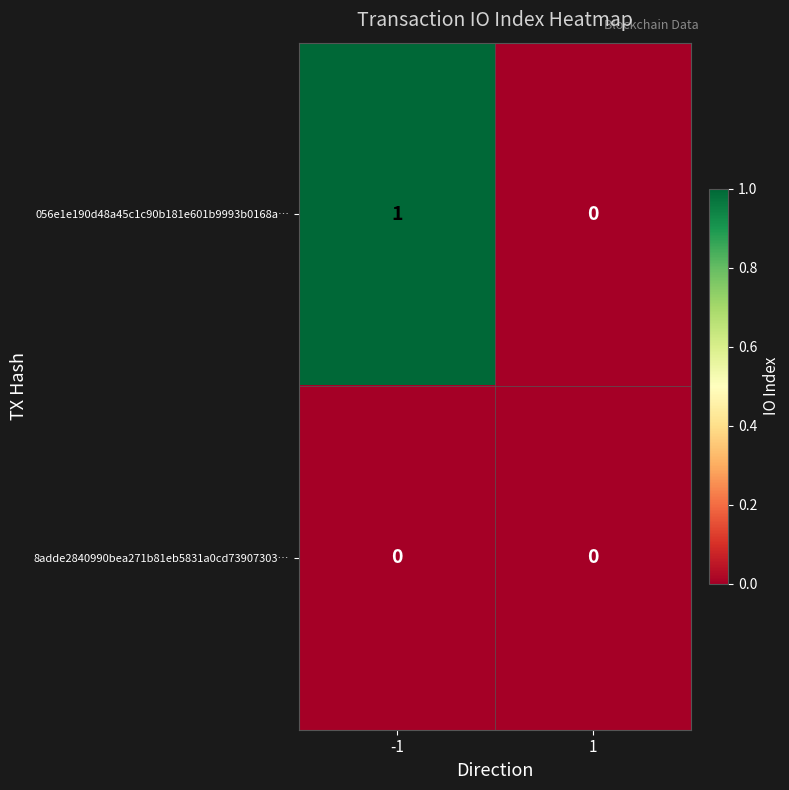

Reading left to right, transcribe all the data shown in this chart.

056e1e190d48a45c1c90b181e601b9993b0168a…: -1=1	1=0
8adde2840990bea271b81eb5831a0cd73907303…: -1=0	1=0